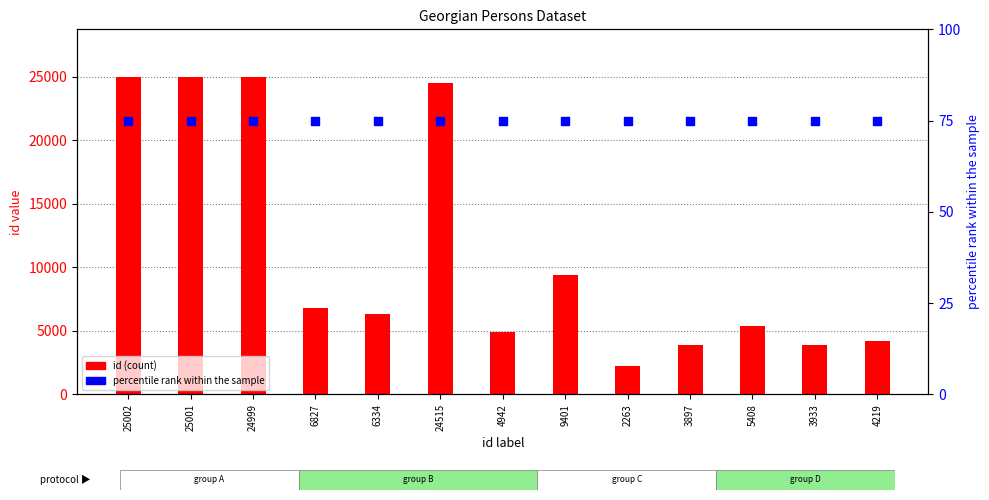

Is the value of id (count) at 3897 greater than the value of percentile rank within the sample at 3933?

Yes